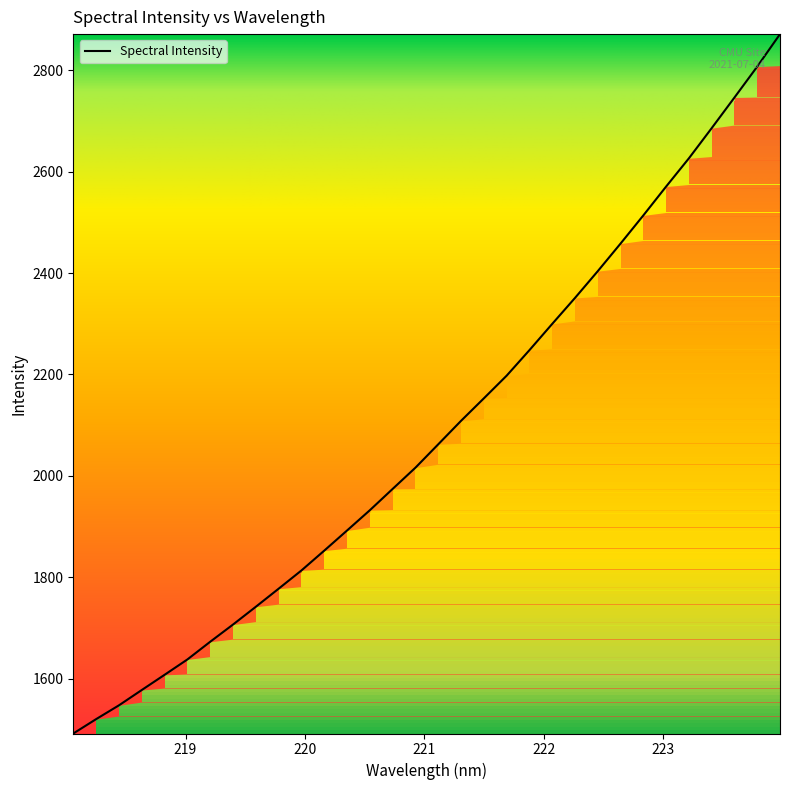

What is the difference between the maximum and minimum values?

1379.7